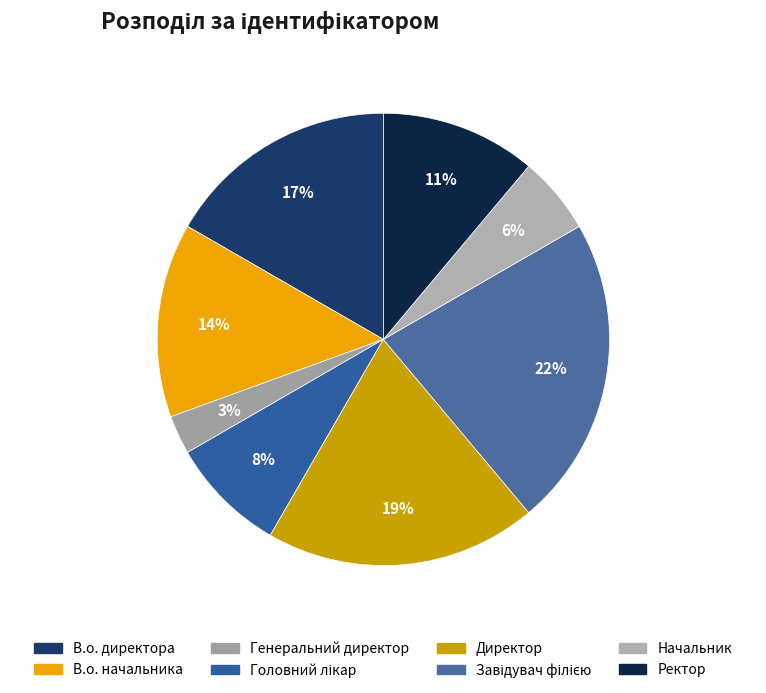

To the nearest percent, what is the difference between the Ректор and Головний лікар slice percentages?

3%